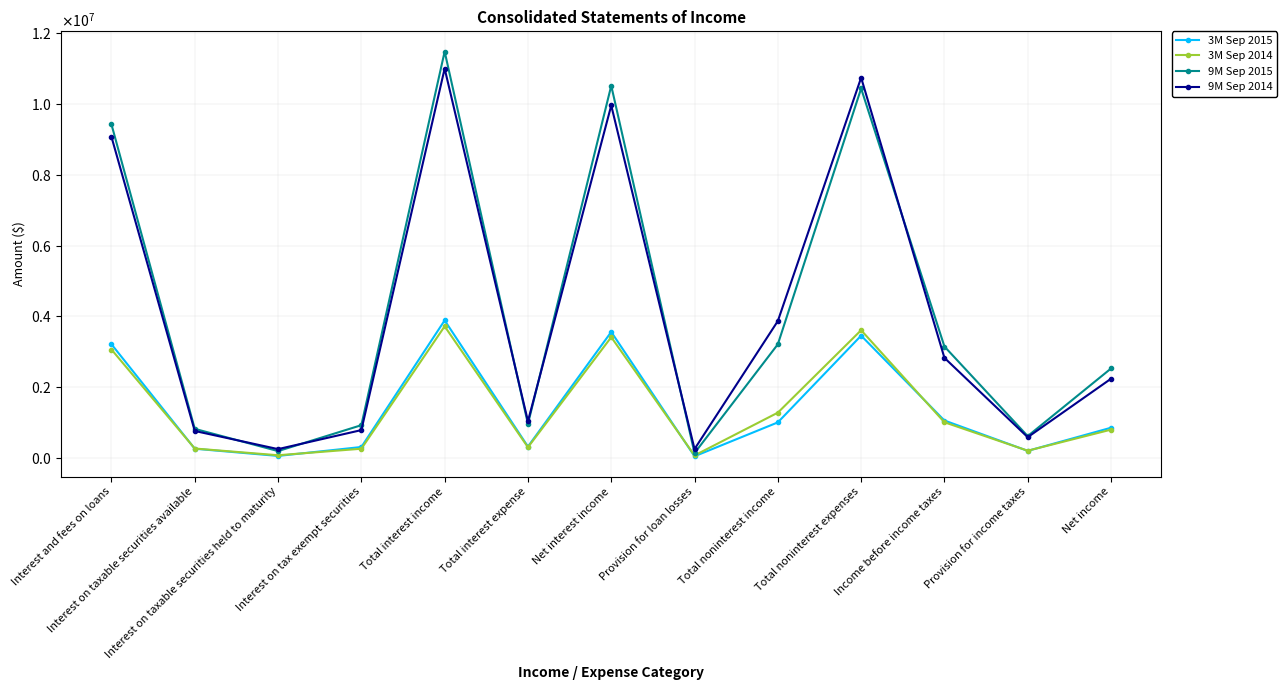

What is the value of the 9M Sep 2014 point at the 2nd from the left?

765842